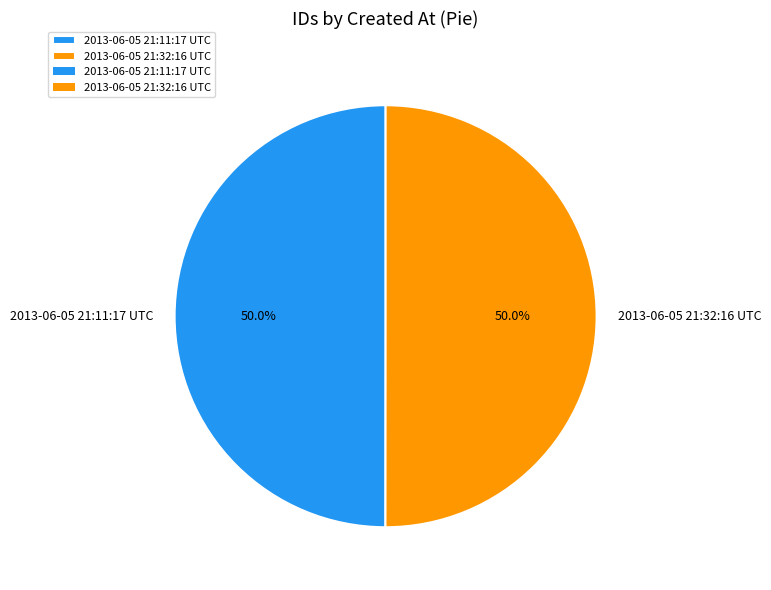

To the nearest percent, what percentage of the pie is 2013-06-05 21:11:17 UTC?

50%